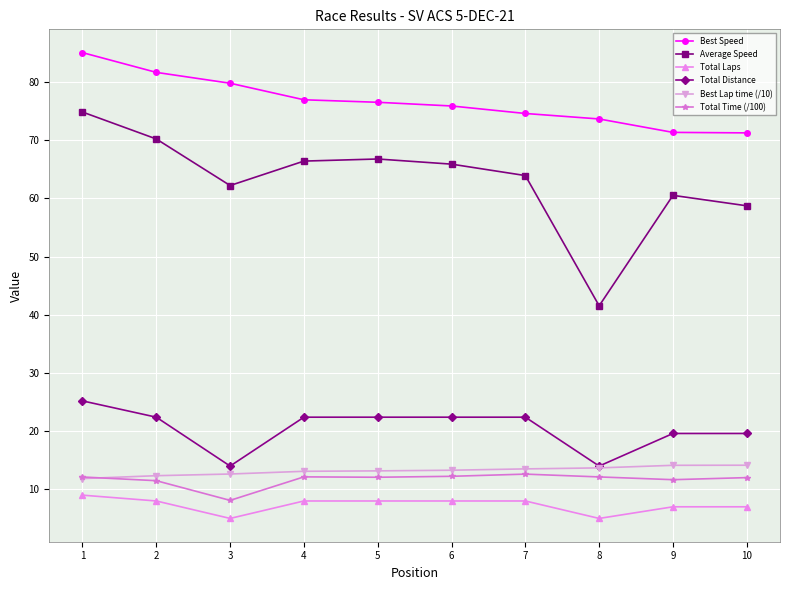

Rank the series at 5 from highest to lowest value.

Best Speed, Average Speed, Total Distance, Best Lap time (/10), Total Time (/100), Total Laps